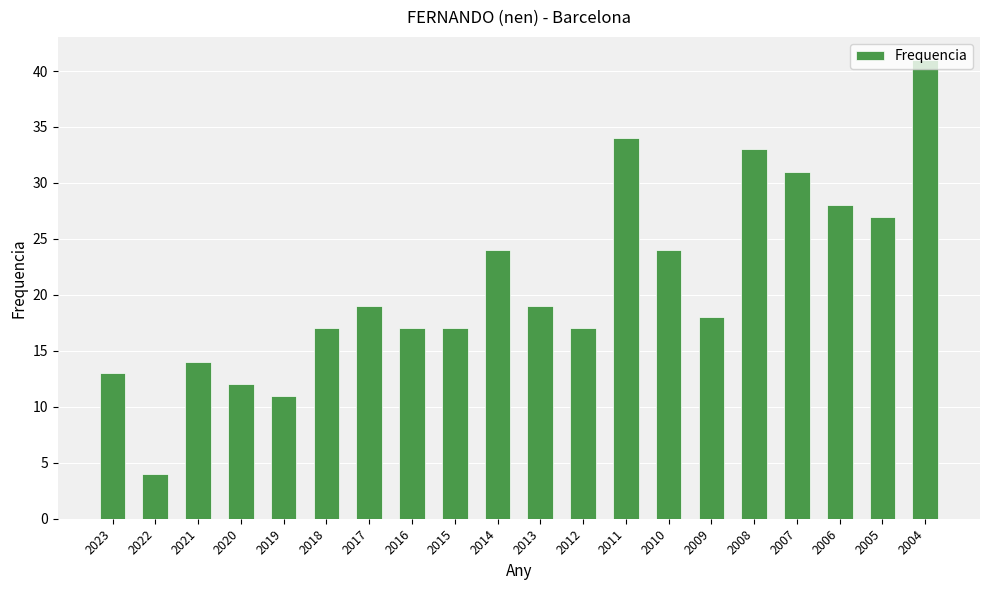

What is the change in value from 2019 to 2013?

+8